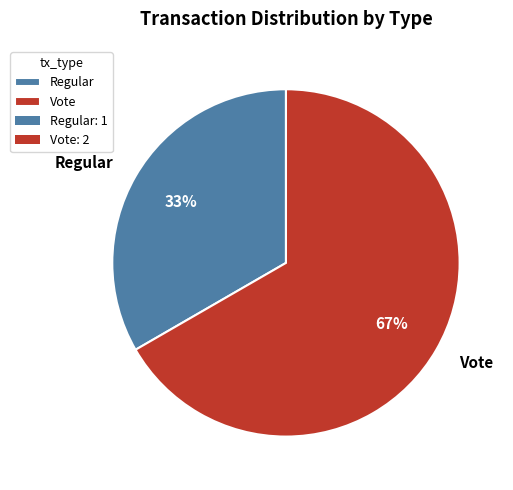

Count the number of slices in the pie.

2